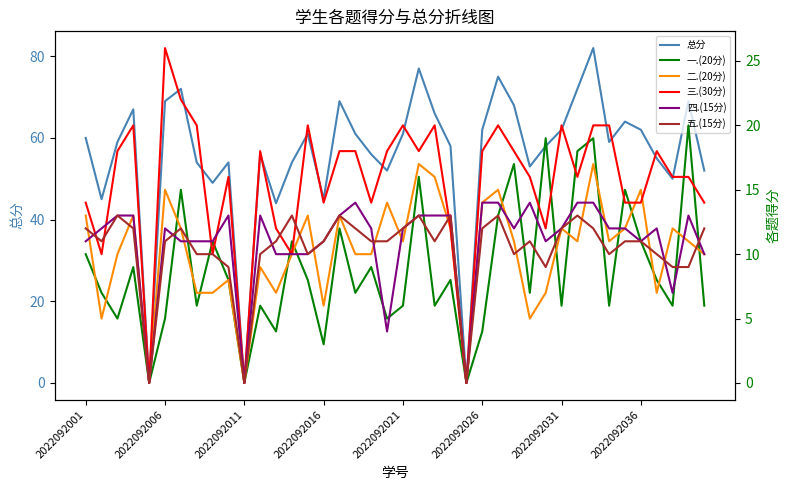

Where does the 一.(20分) series first go above 8?

2022092001